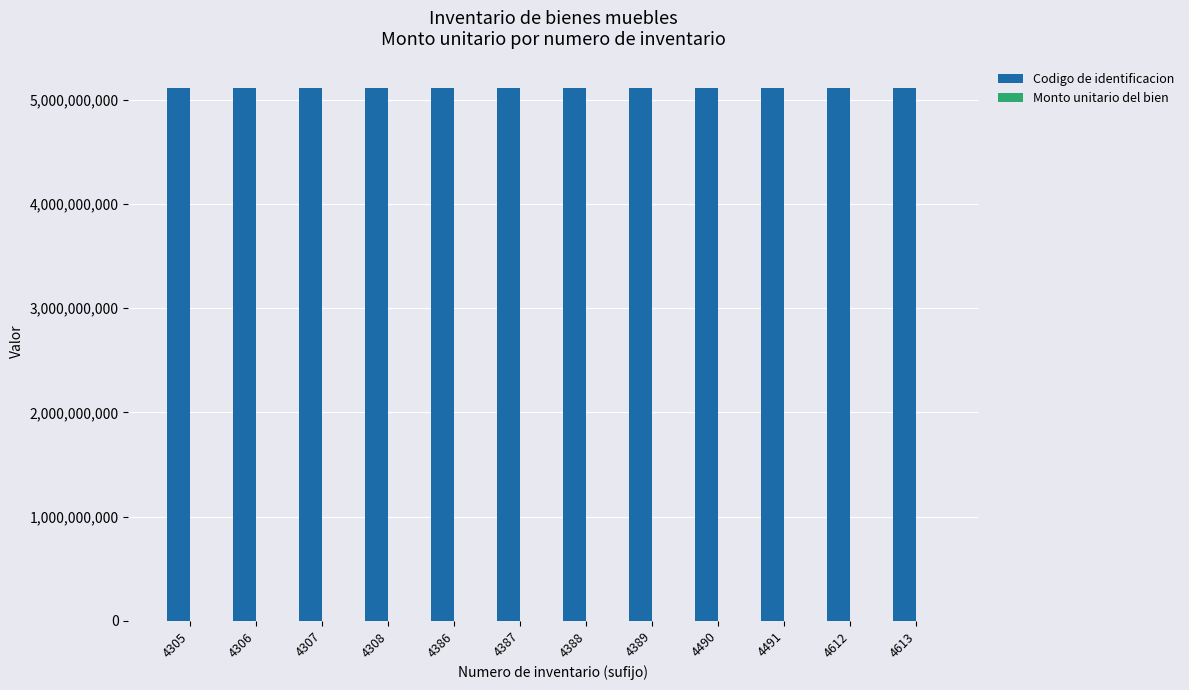

Which series has the largest total across all categories?

Codigo de identificacion